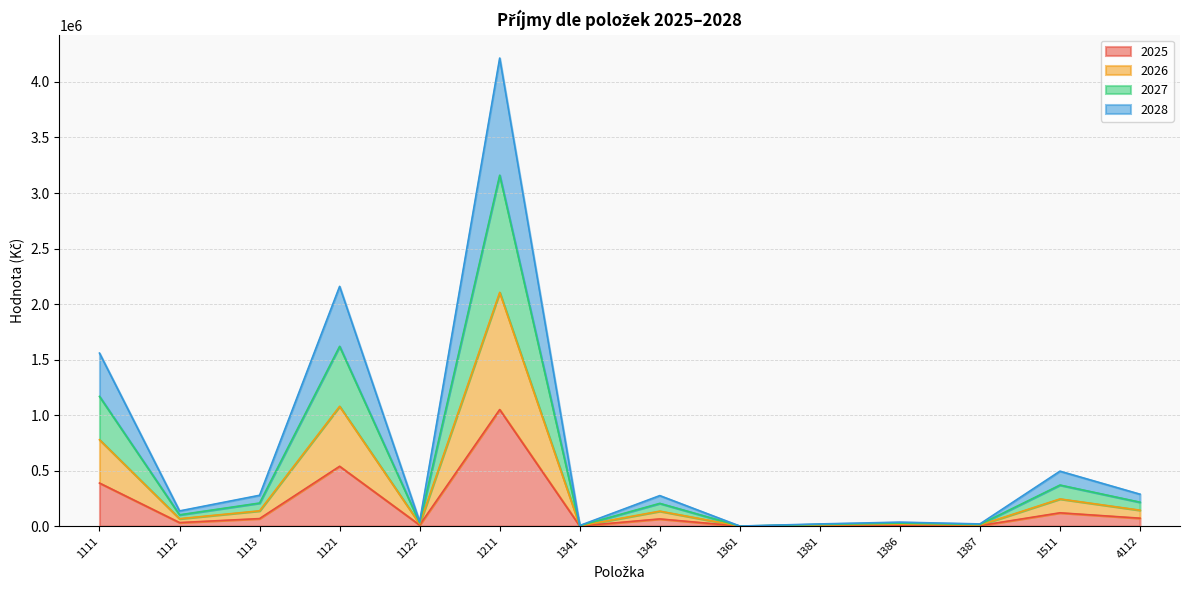

What is the value of the 2025 point at the 4th from the left?

539000